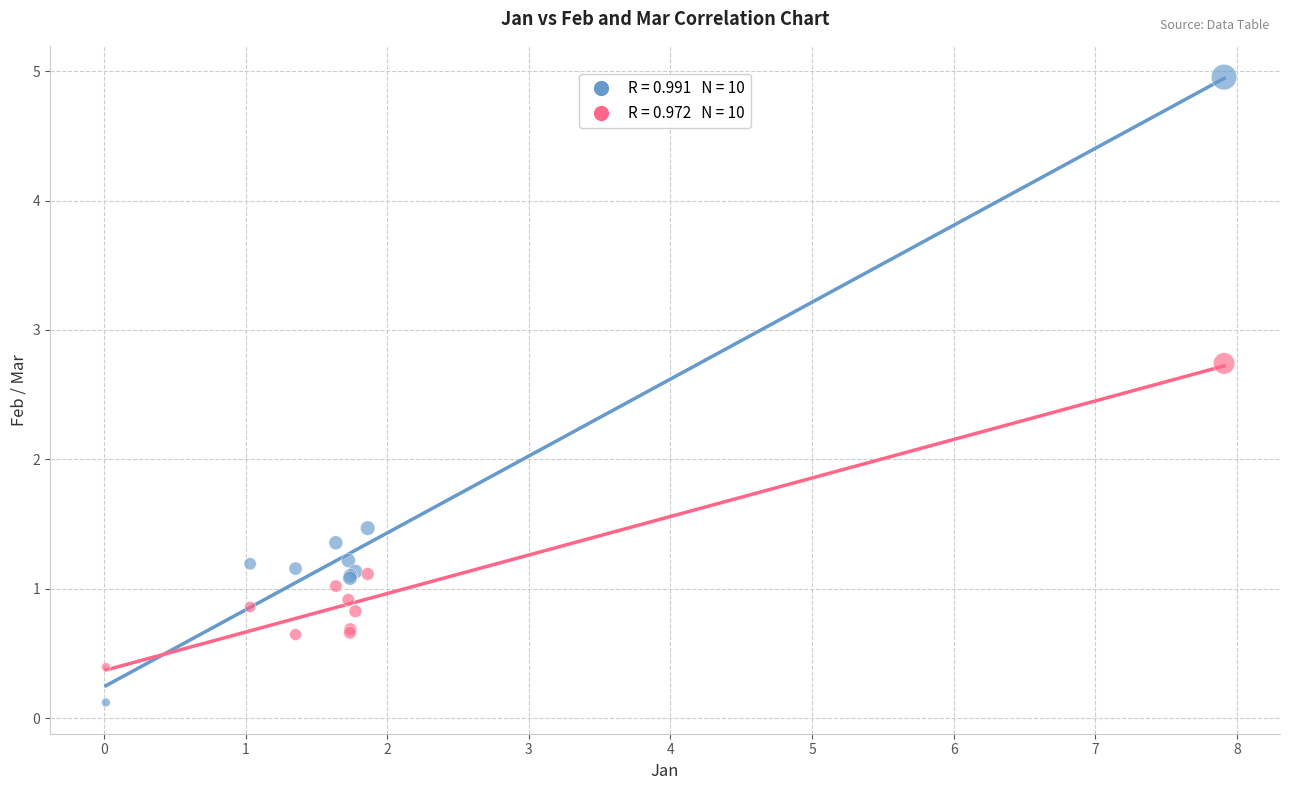

Across all series, what Y value is closest to 2?

1.5